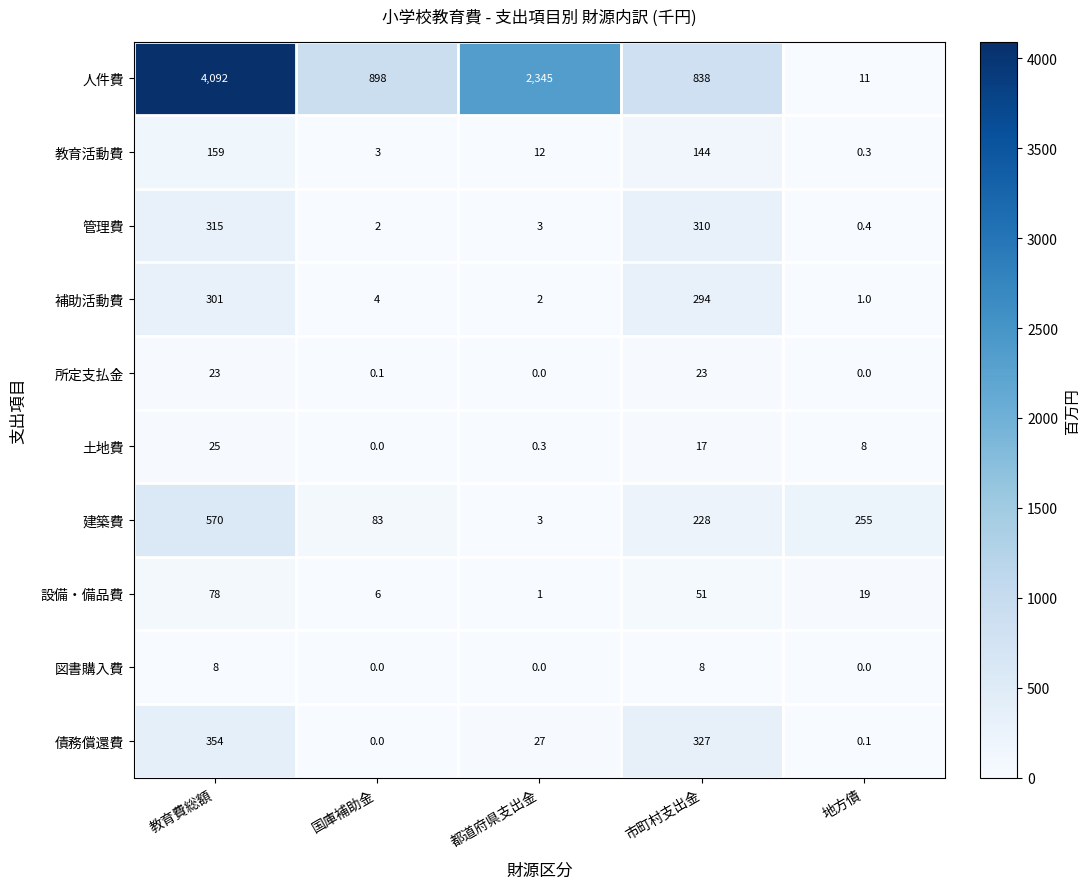

What is the sum of the 設備・備品費 values at 国庫補助金 and 教育費総額?

84.0